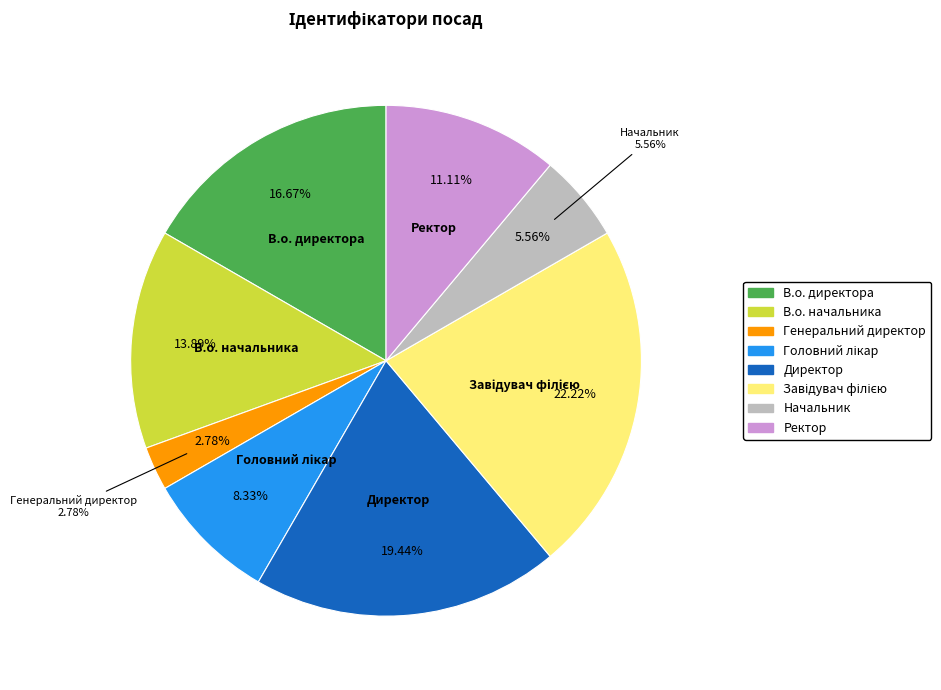

Which category has the biggest portion of the pie?

Завідувач філією